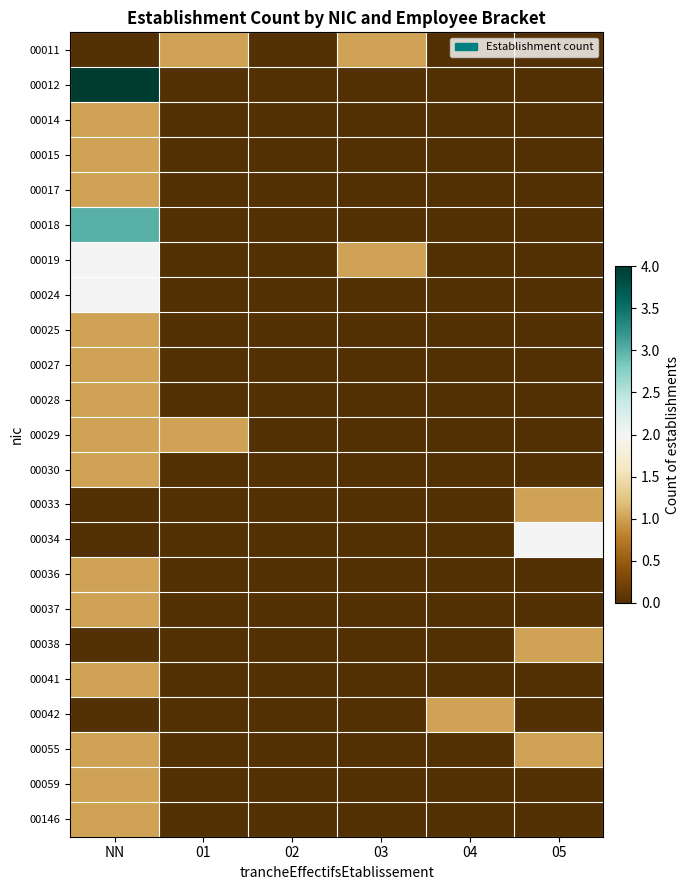

Between 02 and 03, which is larger?

03